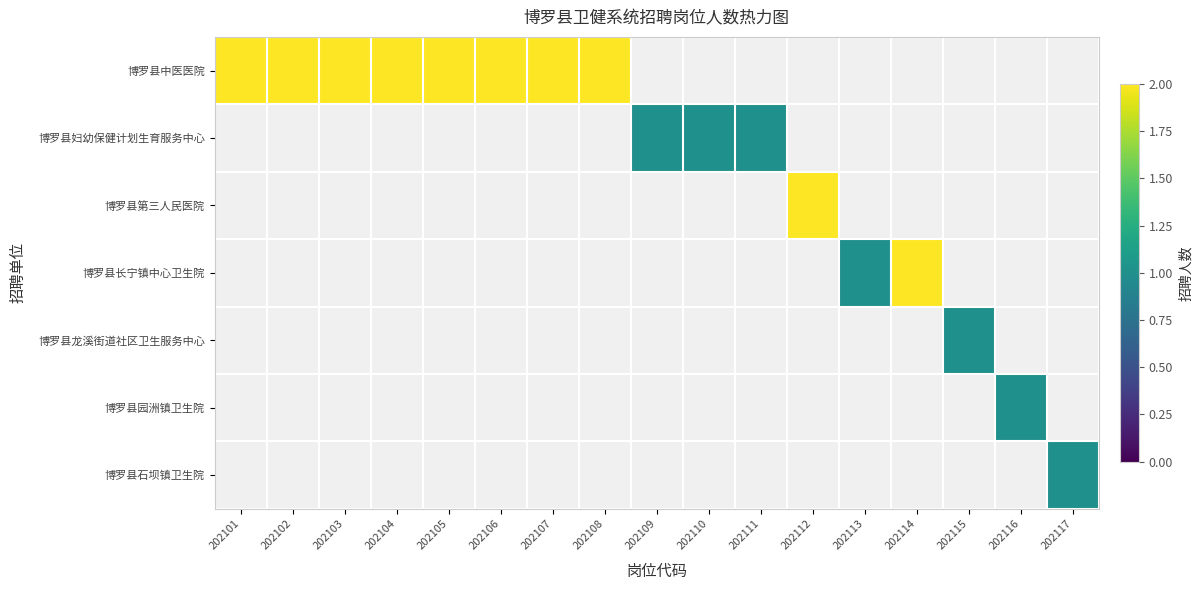

At which category does the chart reach its peak across all series?

202101